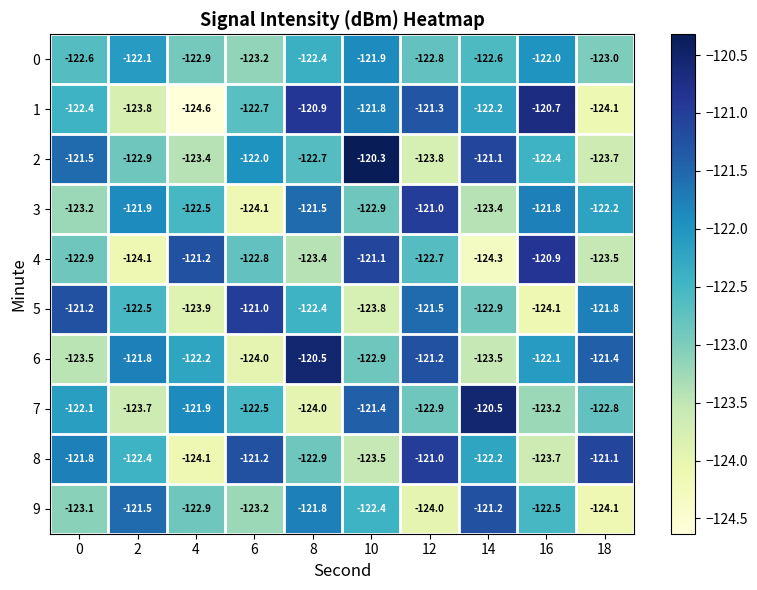

What is the average value of the 8 series?

-122.4